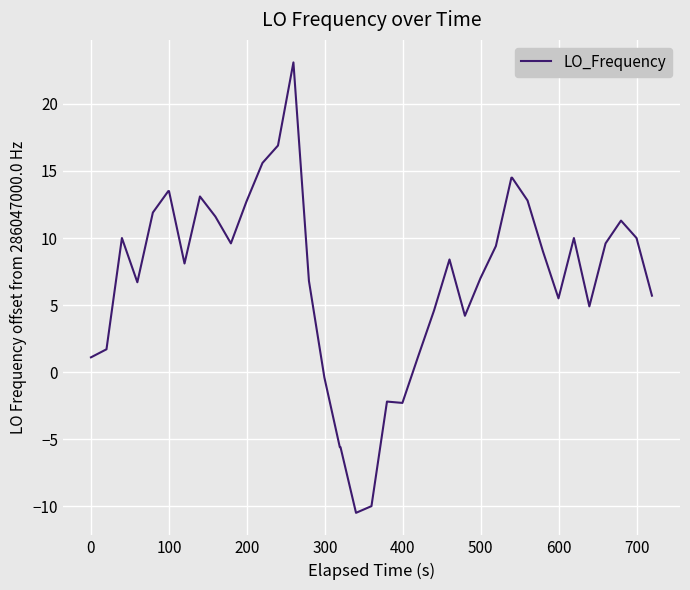

How many values are above zero?

33